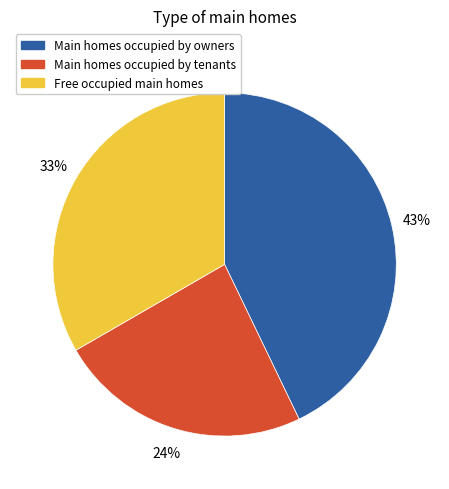

Is there a majority slice in this chart?

No